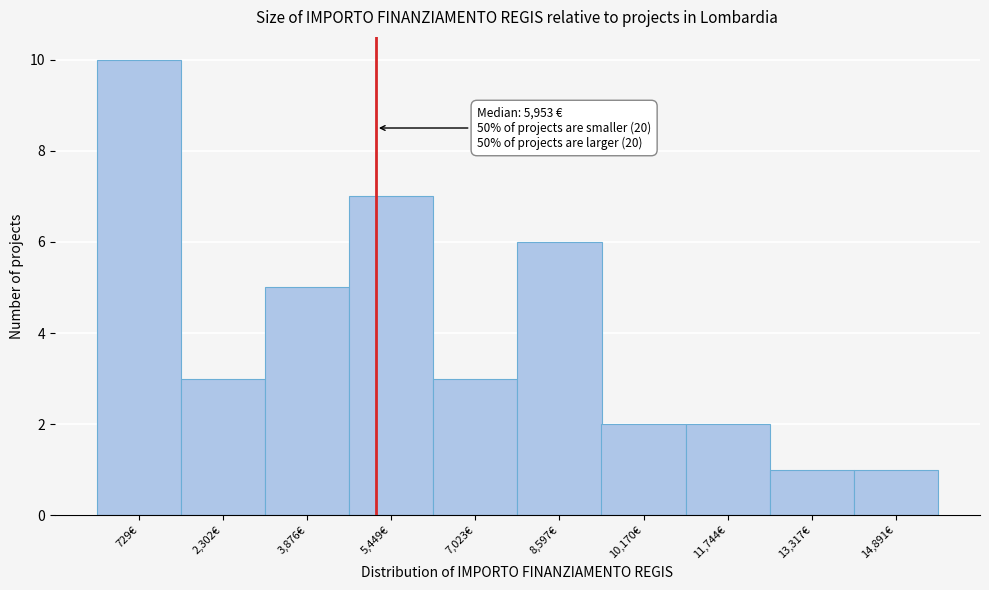

Reading left to right, list all the values displayed in this chart.

10	3	5	7	3	6	2	2	1	1